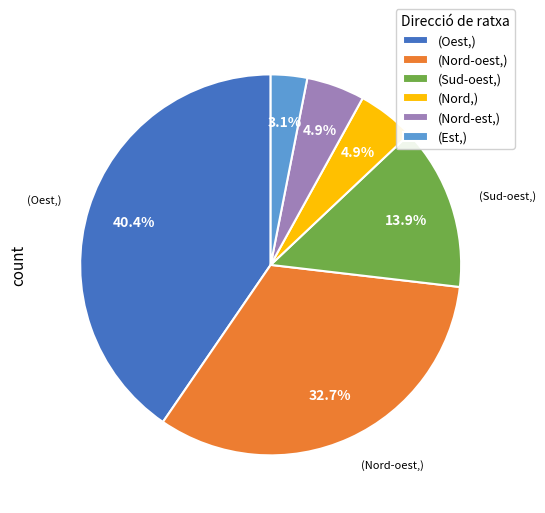

Which slice is the largest?

(Oest,)